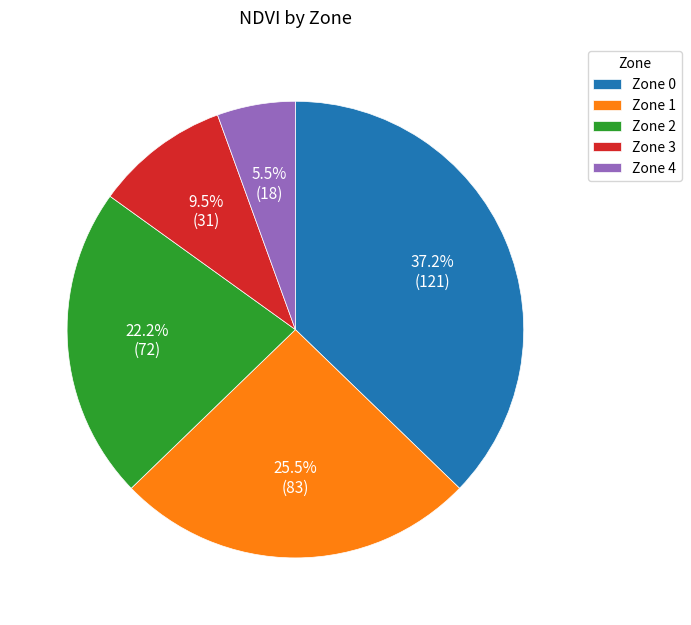

What portion of the pie excludes Zone 4?

94.5%